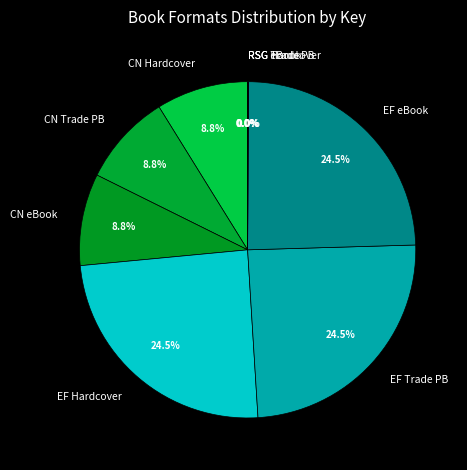

What is the total percentage of EF eBook and CN Hardcover?

33.3%